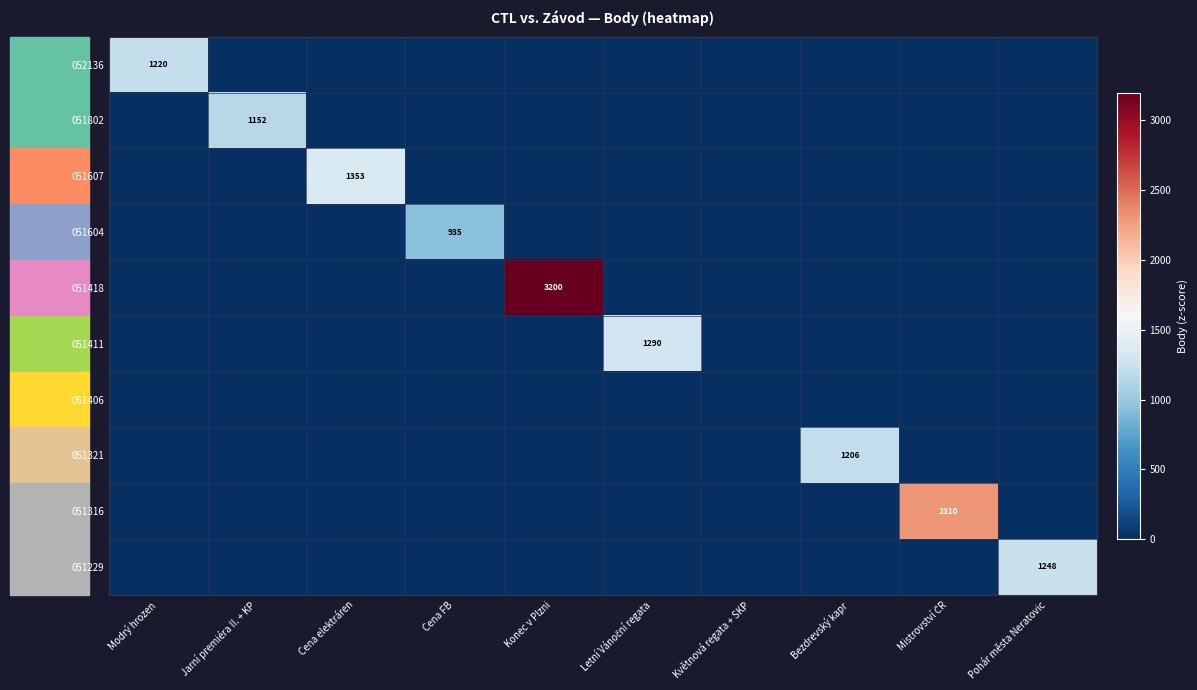

Which has a higher value, Mistrovství ČR or Bezdrevský kapr?

Mistrovství ČR